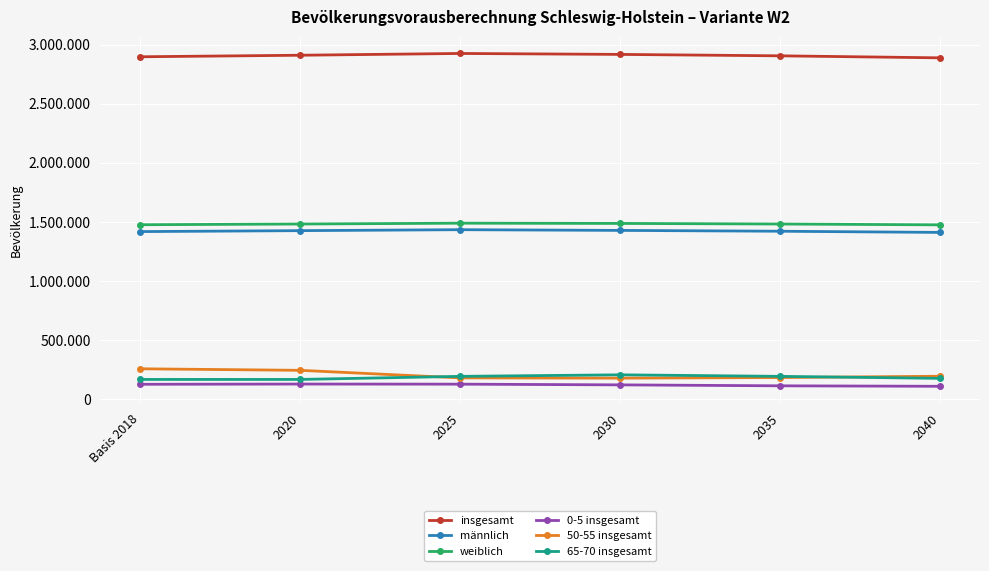

What is the value of the männlich point at the 5th from the left?

1422000